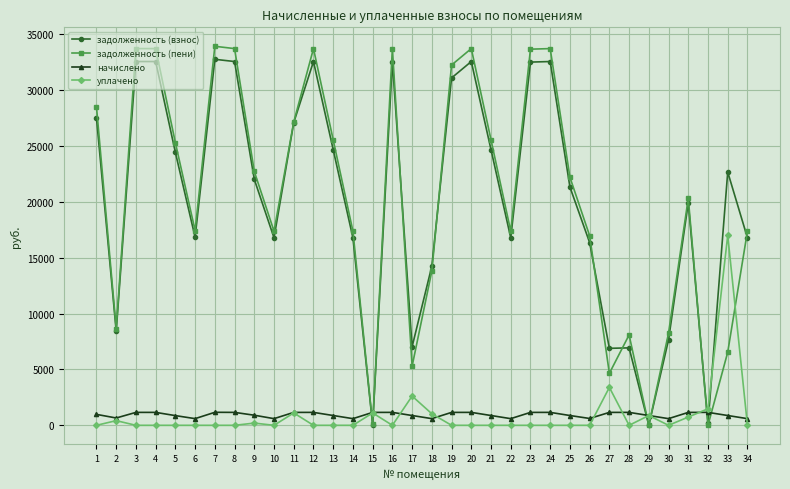

What is the greatest value displayed?

33920.4